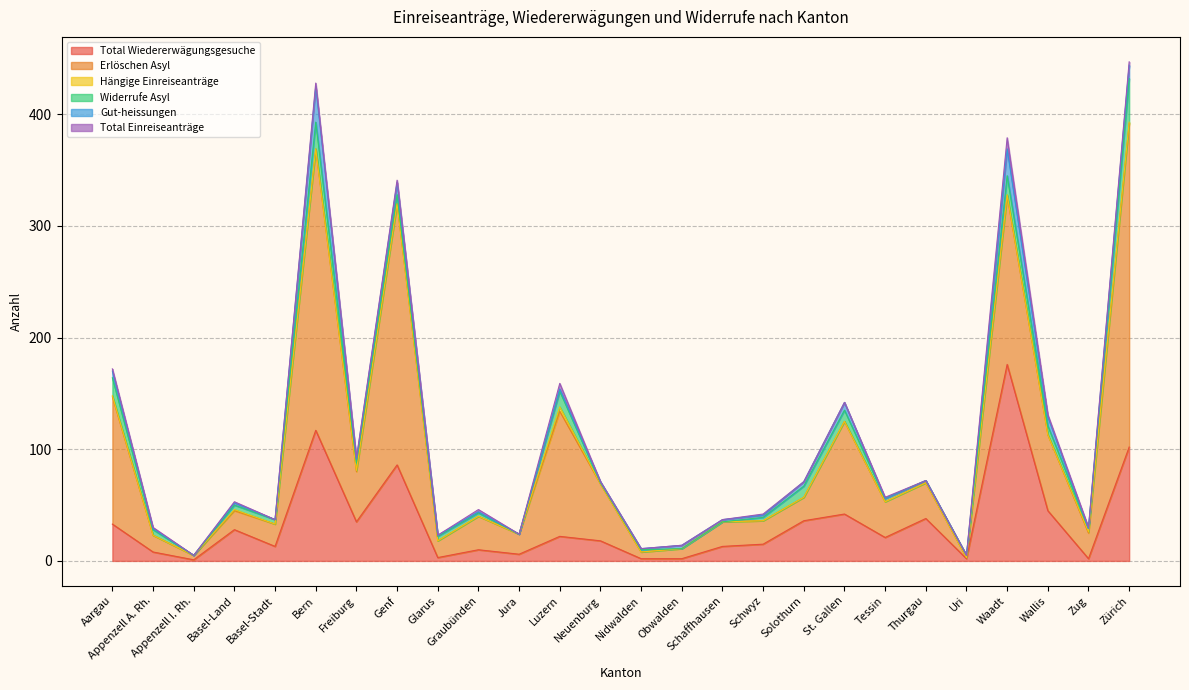

Reading right to left, extract all data points from this chart.

Total Wiedererwägungsgesuche: Zürich=102	Zug=2	Wallis=45	Waadt=176	Uri=2	Thurgau=38	Tessin=21	St. Gallen=42	Solothurn=36	Schwyz=15	Schaffhausen=13	Obwalden=2	Nidwalden=2	Neuenburg=18	Luzern=22	Jura=6	Graubünden=10	Glarus=3	Genf=86	Freiburg=35	Bern=117	Basel-Stadt=13	Basel-Land=28	Appenzell I. Rh.=1	Appenzell A. Rh.=8	Aargau=33
Erlöschen Asyl: Zürich=290	Zug=23	Wallis=68	Waadt=151	Uri=1	Thurgau=32	Tessin=32	St. Gallen=83	Solothurn=21	Schwyz=21	Schaffhausen=22	Obwalden=9	Nidwalden=6	Neuenburg=51	Luzern=112	Jura=18	Graubünden=30	Glarus=15	Genf=234	Freiburg=45	Bern=252	Basel-Stadt=20	Basel-Land=17	Appenzell I. Rh.=4	Appenzell A. Rh.=15	Aargau=114
Hängige Einreiseanträge: Zürich=1	Zug=1	Wallis=0	Waadt=1	Uri=0	Thurgau=0	Tessin=0	St. Gallen=0	Solothurn=0	Schwyz=0	Schaffhausen=0	Obwalden=0	Nidwalden=0	Neuenburg=0	Luzern=4	Jura=0	Graubünden=0	Glarus=0	Genf=0	Freiburg=1	Bern=0	Basel-Stadt=0	Basel-Land=1	Appenzell I. Rh.=0	Appenzell A. Rh.=0	Aargau=1
Widerrufe Asyl: Zürich=39	Zug=3	Wallis=8	Waadt=17	Uri=2	Thurgau=2	Tessin=3	St. Gallen=10	Solothurn=10	Schwyz=3	Schaffhausen=0	Obwalden=0	Nidwalden=2	Neuenburg=1	Luzern=14	Jura=0	Graubünden=3	Glarus=4	Genf=8	Freiburg=7	Bern=24	Basel-Stadt=4	Basel-Land=4	Appenzell I. Rh.=0	Appenzell A. Rh.=5	Aargau=16
Gut-heissungen: Zürich=12	Zug=0	Wallis=8	Waadt=24	Uri=0	Thurgau=0	Tessin=0	St. Gallen=7	Solothurn=4	Schwyz=2	Schaffhausen=2	Obwalden=3	Nidwalden=1	Neuenburg=1	Luzern=2	Jura=0	Graubünden=1	Glarus=1	Genf=11	Freiburg=3	Bern=32	Basel-Stadt=0	Basel-Land=2	Appenzell I. Rh.=0	Appenzell A. Rh.=1	Aargau=6
Total Einreiseanträge: Zürich=3	Zug=1	Wallis=2	Waadt=10	Uri=0	Thurgau=0	Tessin=1	St. Gallen=0	Solothurn=0	Schwyz=1	Schaffhausen=0	Obwalden=0	Nidwalden=0	Neuenburg=0	Luzern=5	Jura=0	Graubünden=2	Glarus=0	Genf=2	Freiburg=1	Bern=3	Basel-Stadt=0	Basel-Land=1	Appenzell I. Rh.=0	Appenzell A. Rh.=1	Aargau=2